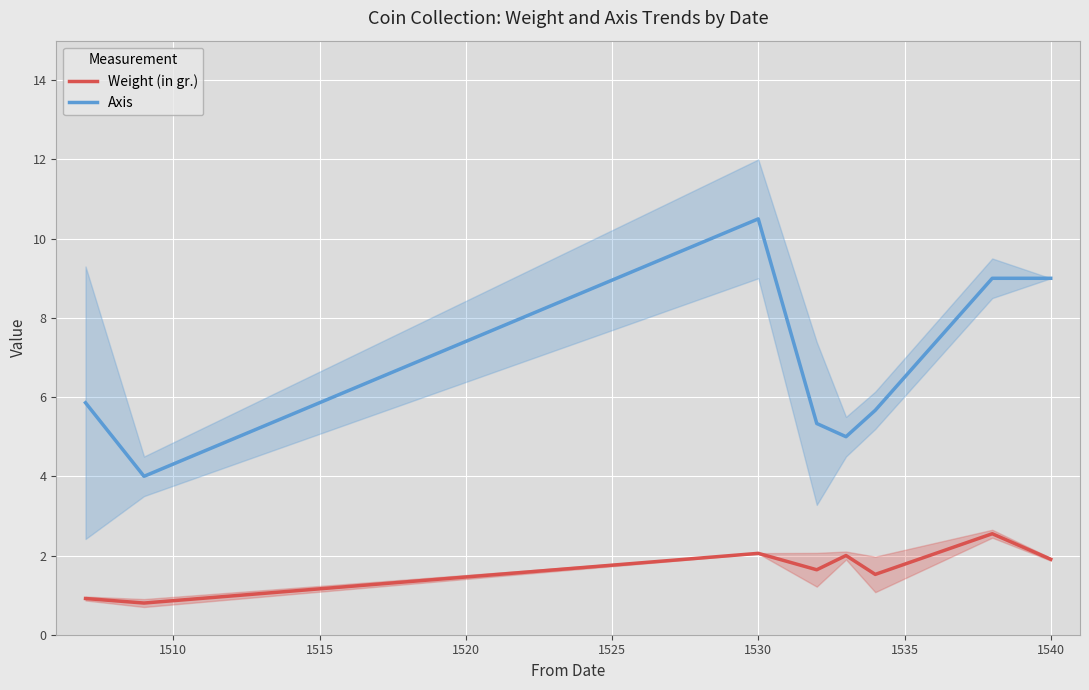

How many categories are shown in the chart?

8